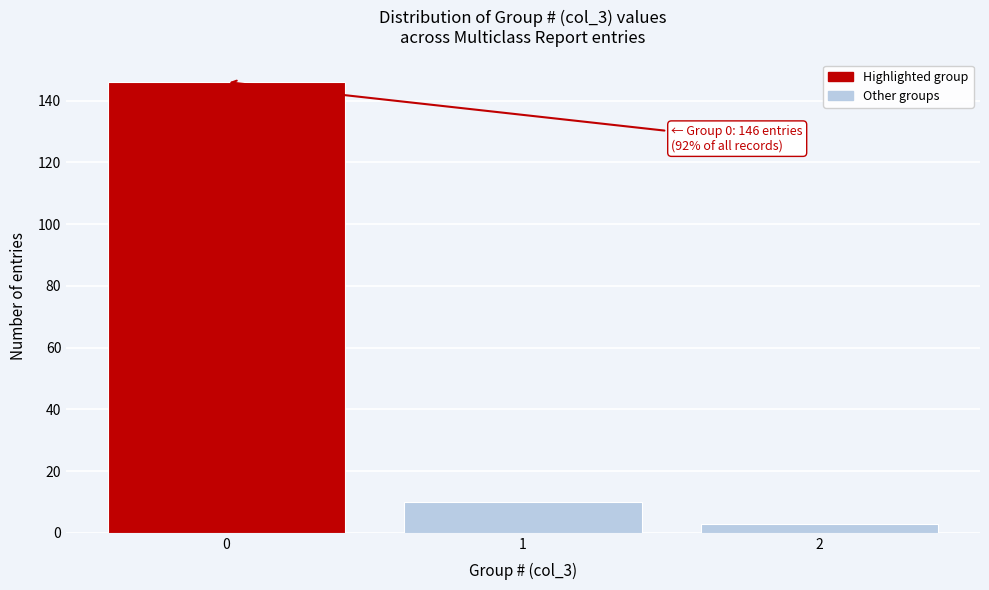

Reading right to left, transcribe all the data shown in this chart.

2=3	1=10	0=146